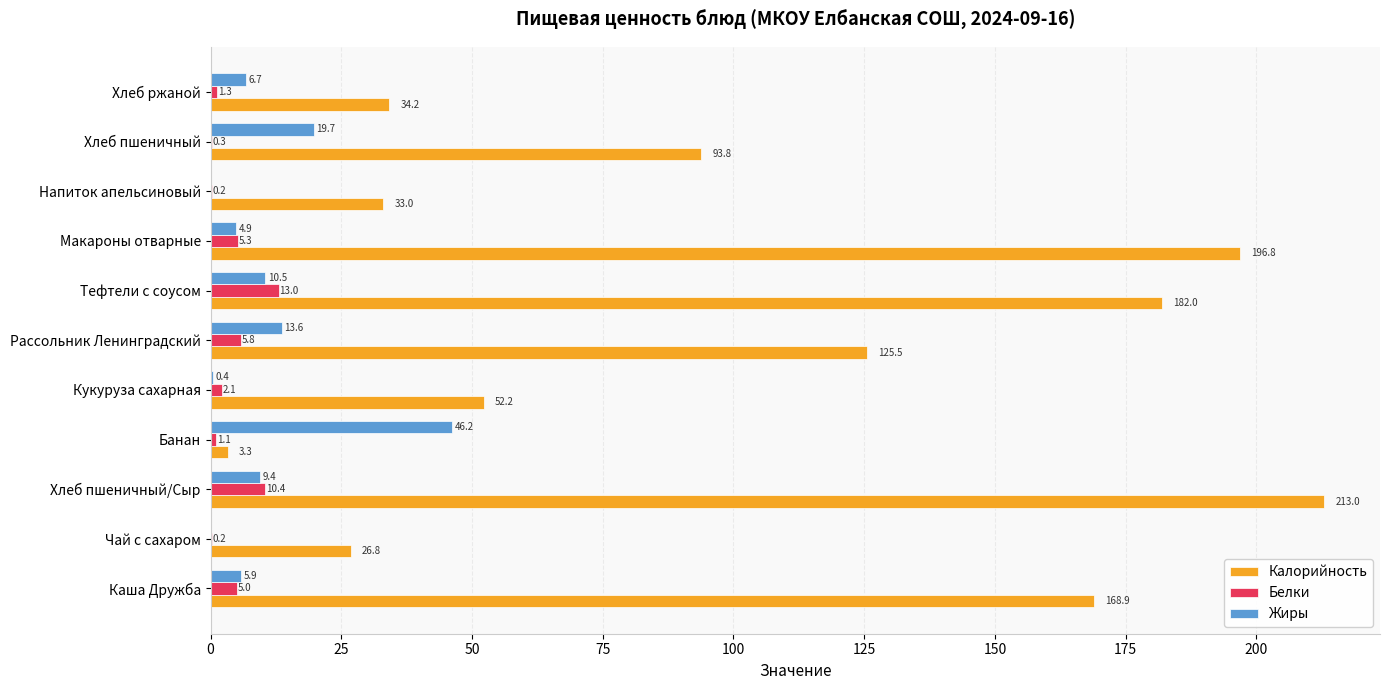

How many values in the Калорийность series exceed 93?

6